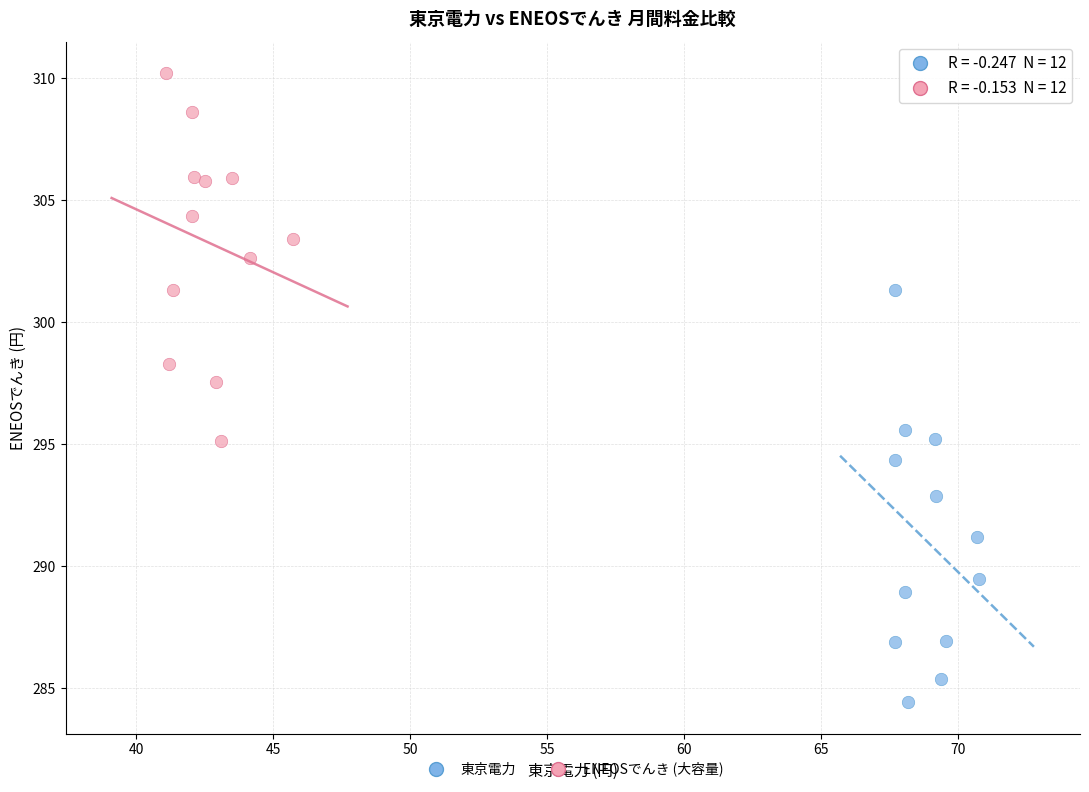

Which series contains the highest Y value?

ENEOSでんき (大容量)